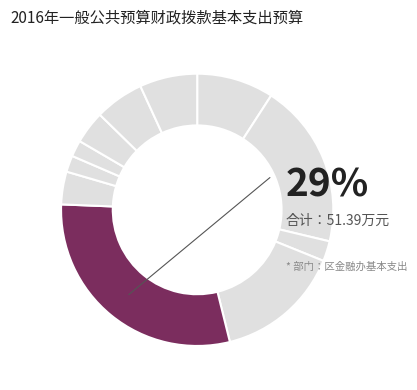

Combined, what portion of the pie is 公务用车运行维护费 and 公务接待费?

9.7%